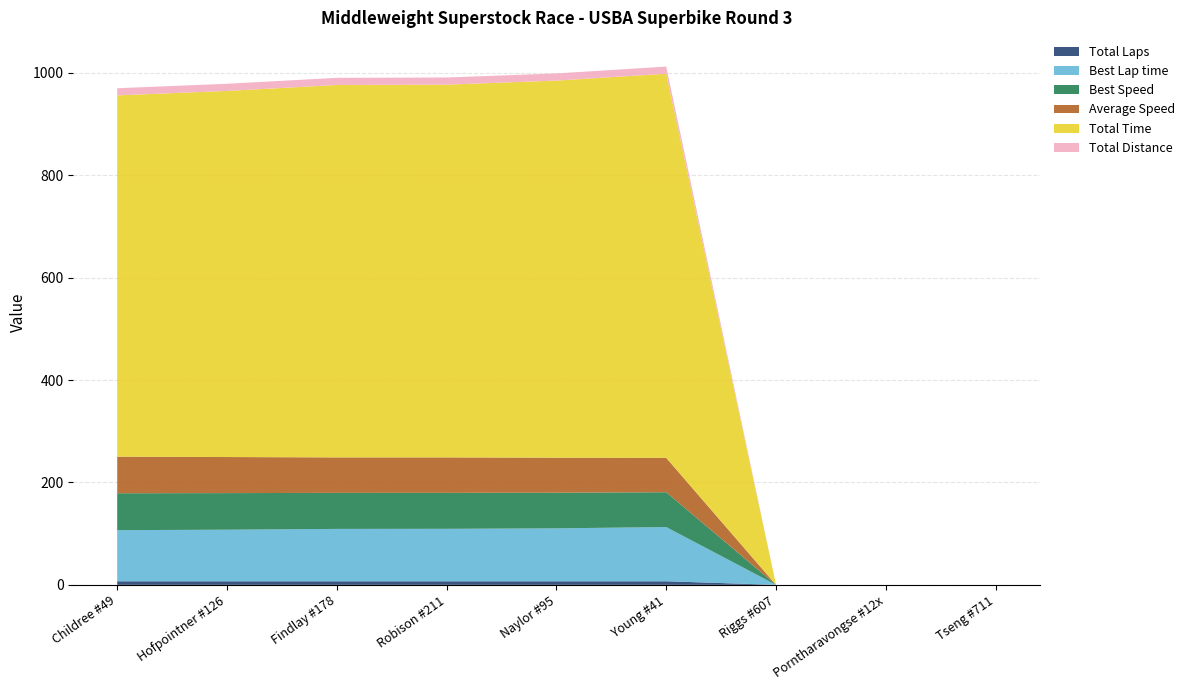

Reading left to right, extract all data points from this chart.

Total Laps: 7.0	7.0	7.0	7.0	7.0	7.0	0.0	0.0	0.0
Best Lap time: 99.8	100.7	102.3	102.4	103.4	105.9	0.0	0.0	0.0
Best Speed: 72.1	71.5	70.4	70.3	69.7	68.0	0.0	0.0	0.0
Average Speed: 71.4	70.5	69.3	69.2	68.4	67.2	0.0	0.0	0.0
Total Time: 705.8	715.1	727.5	728.1	736.6	750.3	0.0	0.0	0.0
Total Distance: 14.0	14.0	14.0	14.0	14.0	14.0	0.0	0.0	0.0